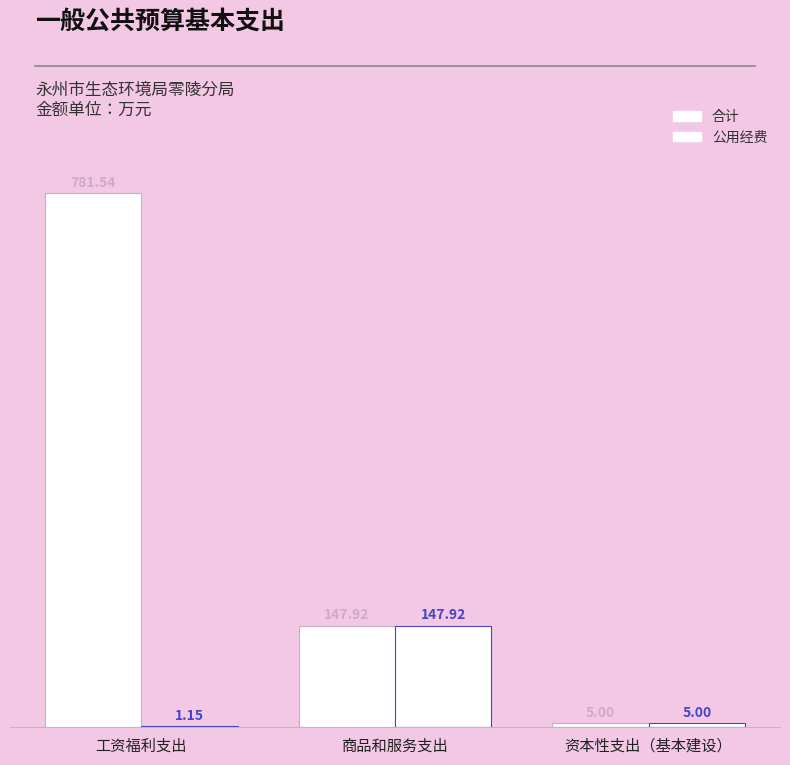

Are the bars grouped side by side (vs. stacked)?

Yes